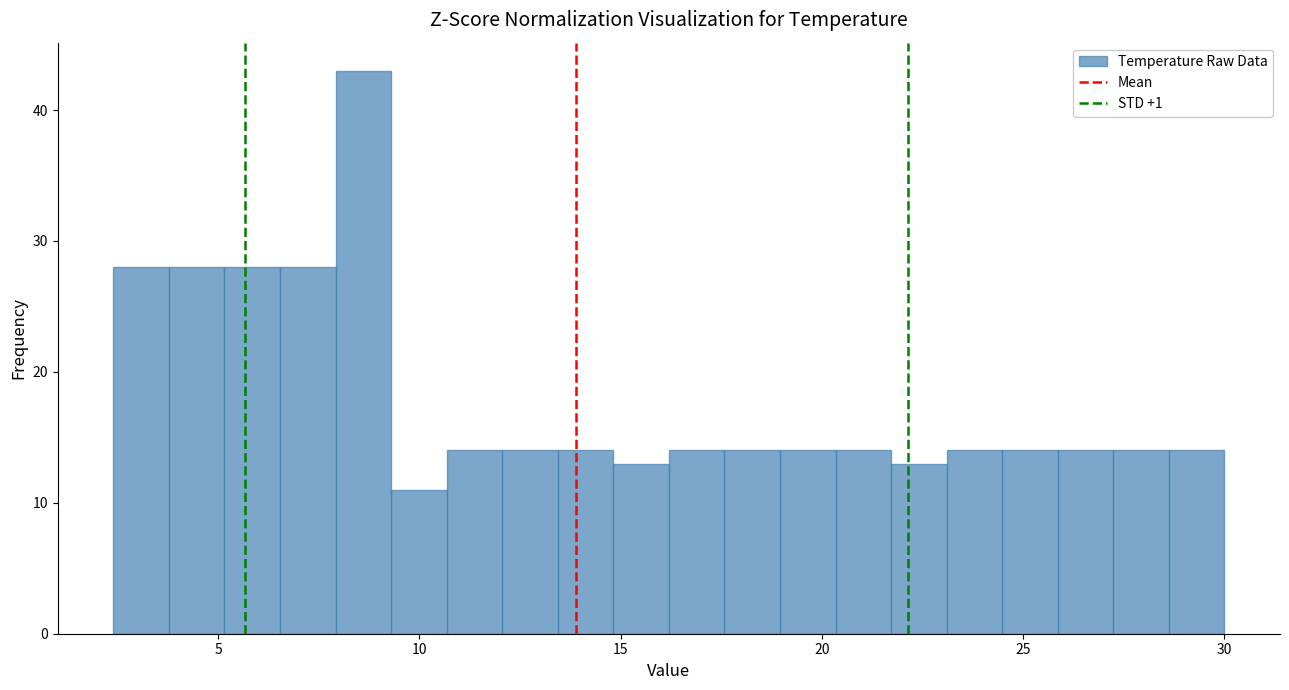

Around what value on the x-axis is the tallest bar? Give the approximate position of its centre, as read against the axis.

8.5